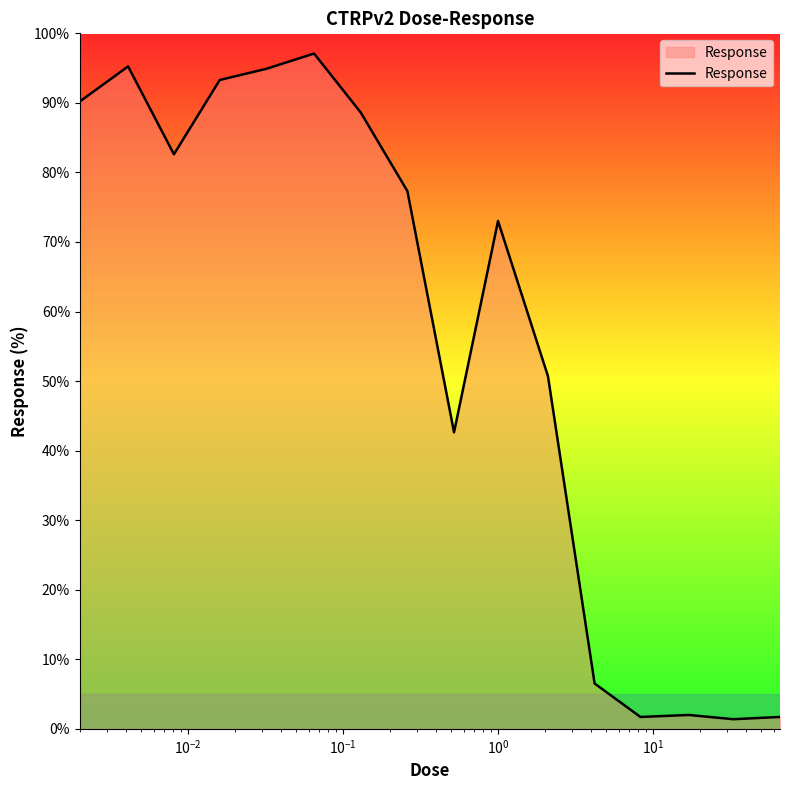

What is the difference between the maximum and minimum values?

95.7